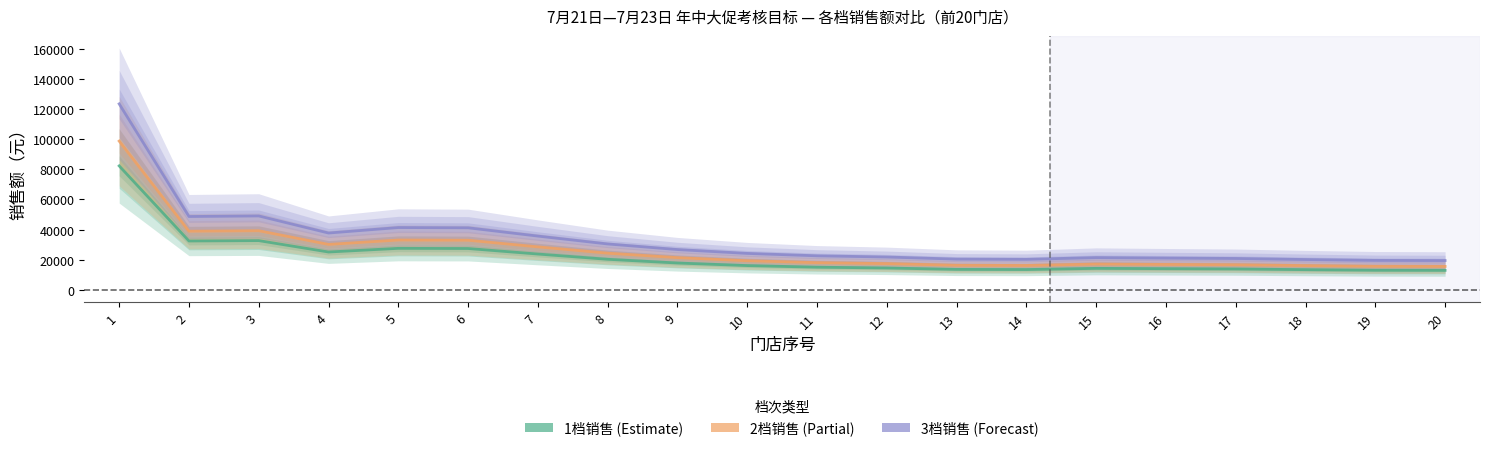

How many series are shown in this chart?

3